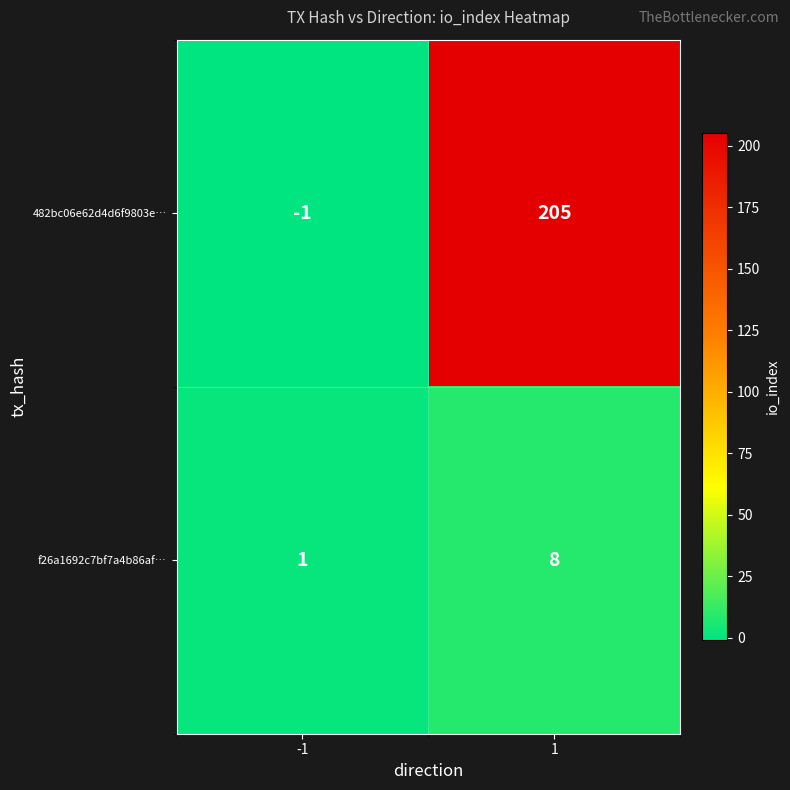

What is the sum of all f26a1692c7bf7a4b86af… values?

9